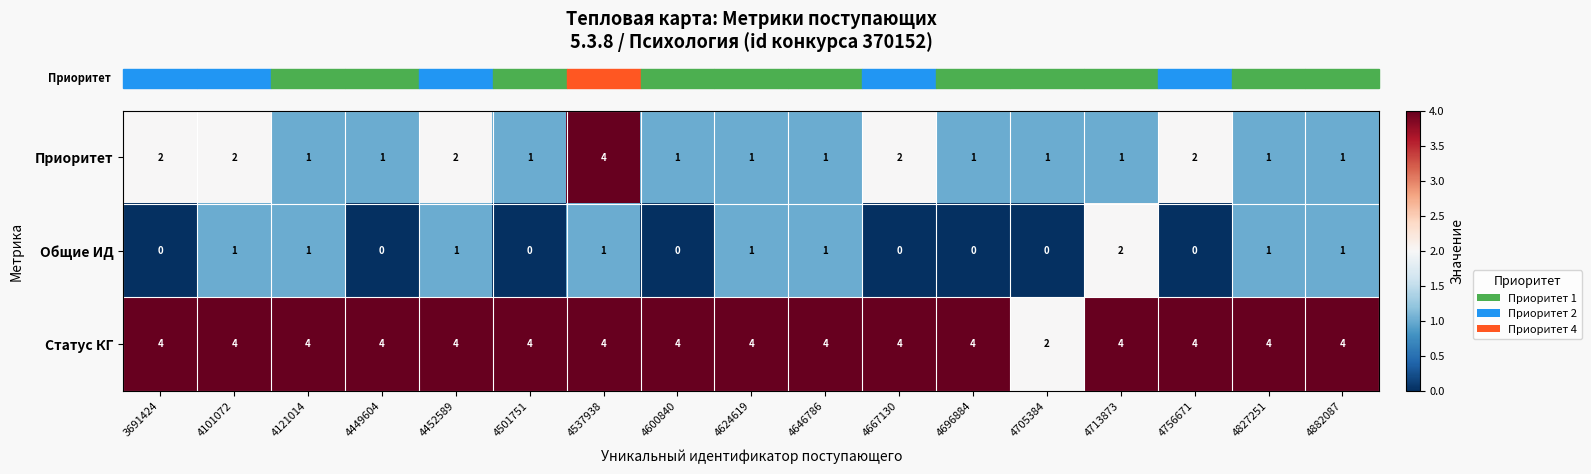

How many Общие ИД values are between 0 and 1?

16